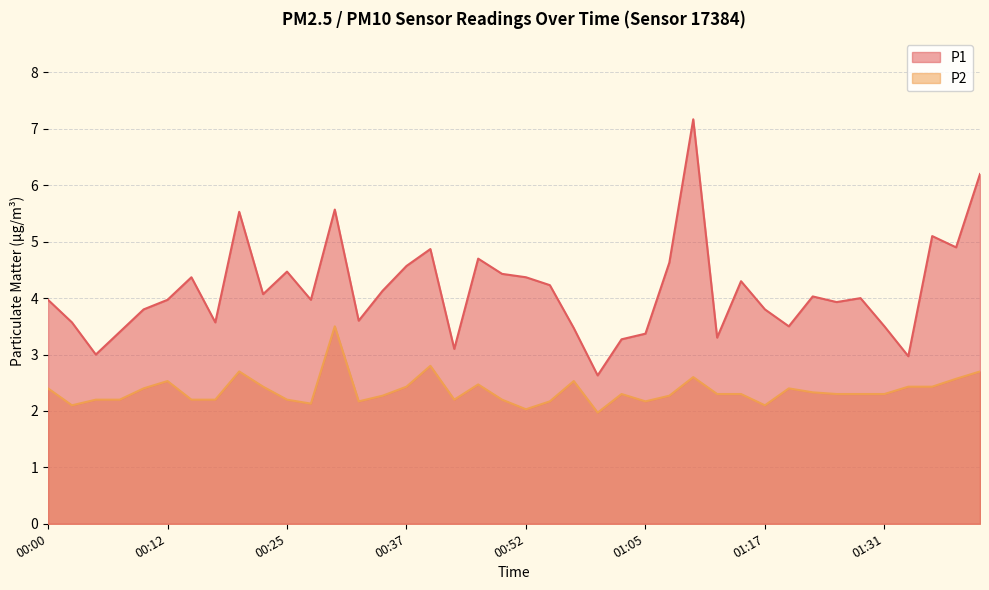

What is the label of the 22nd point from the left?

00:55